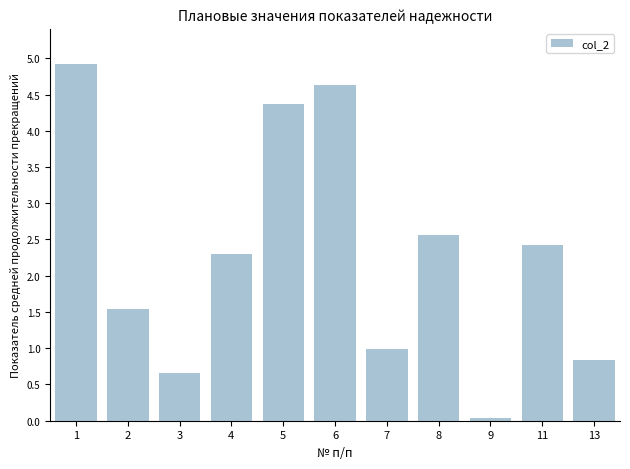

What is the value of the 2nd bar from the left?

1.5